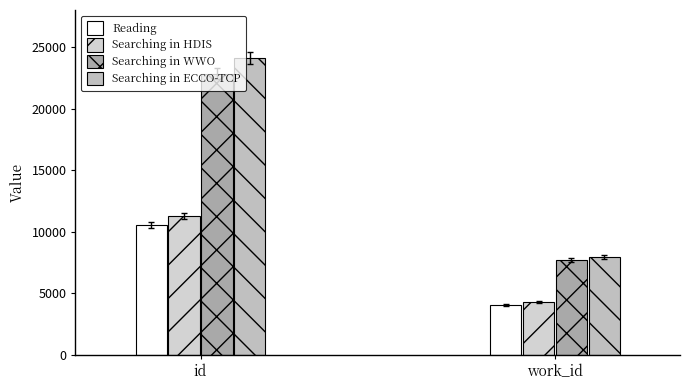

Reading left to right, transcribe all the data shown in this chart.

Reading: id=10558	work_id=4102
Searching in HDIS: id=11300	work_id=4326
Searching in WWO: id=22821	work_id=7687
Searching in ECCO-TCP: id=24127	work_id=7955